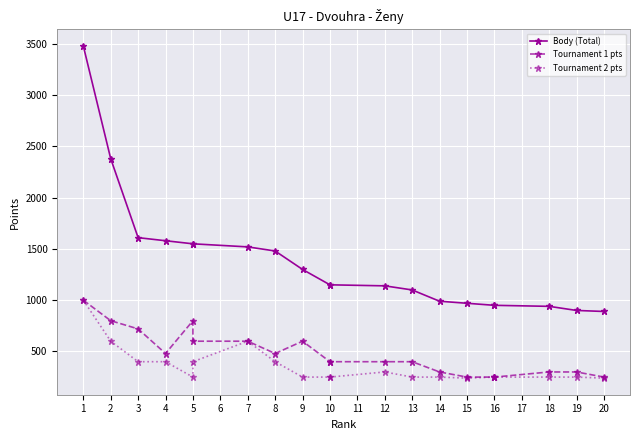

What is the value of the Tournament 1 pts point at the 11th from the left?

400